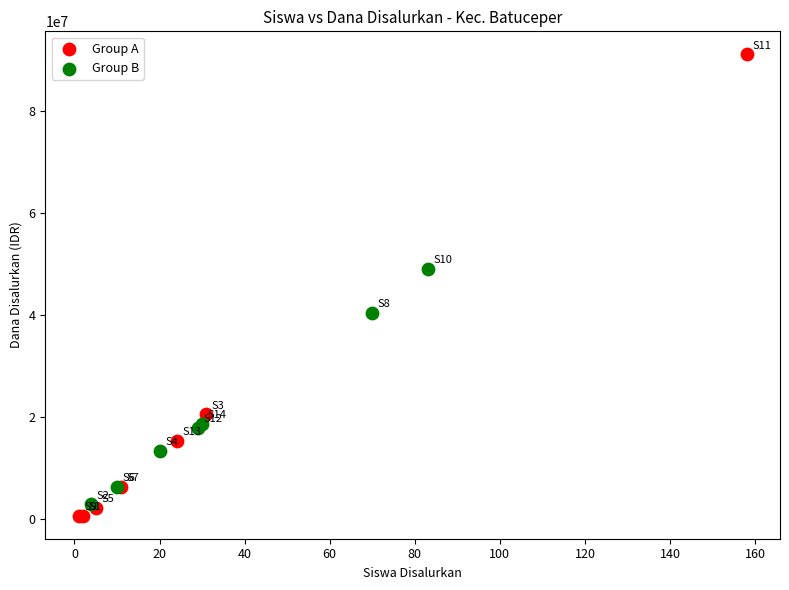

Which series contains the highest Y value?

Group A